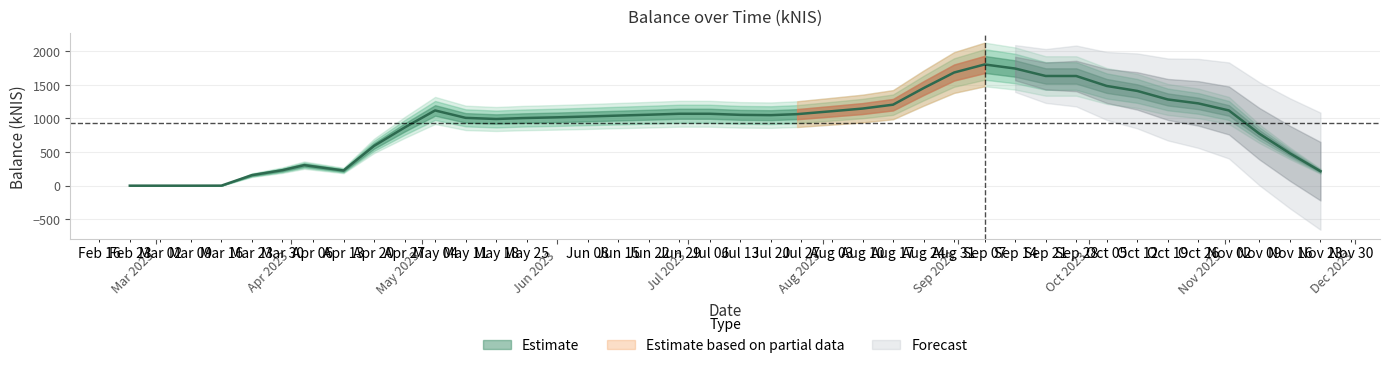

What position from the left is 2023-02-23?

1